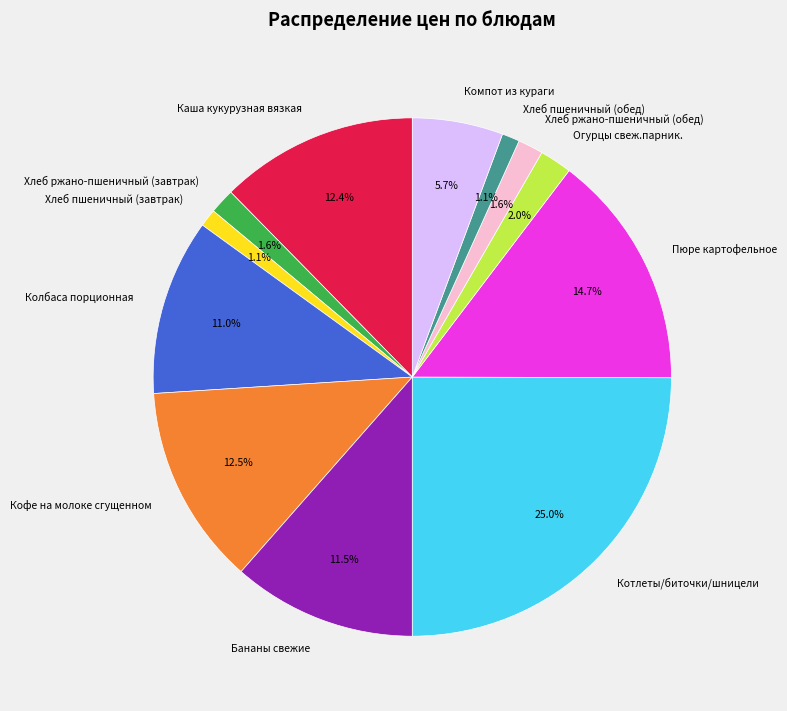

True or false: Огурцы свеж.парник. accounts for 2% of the total.

True